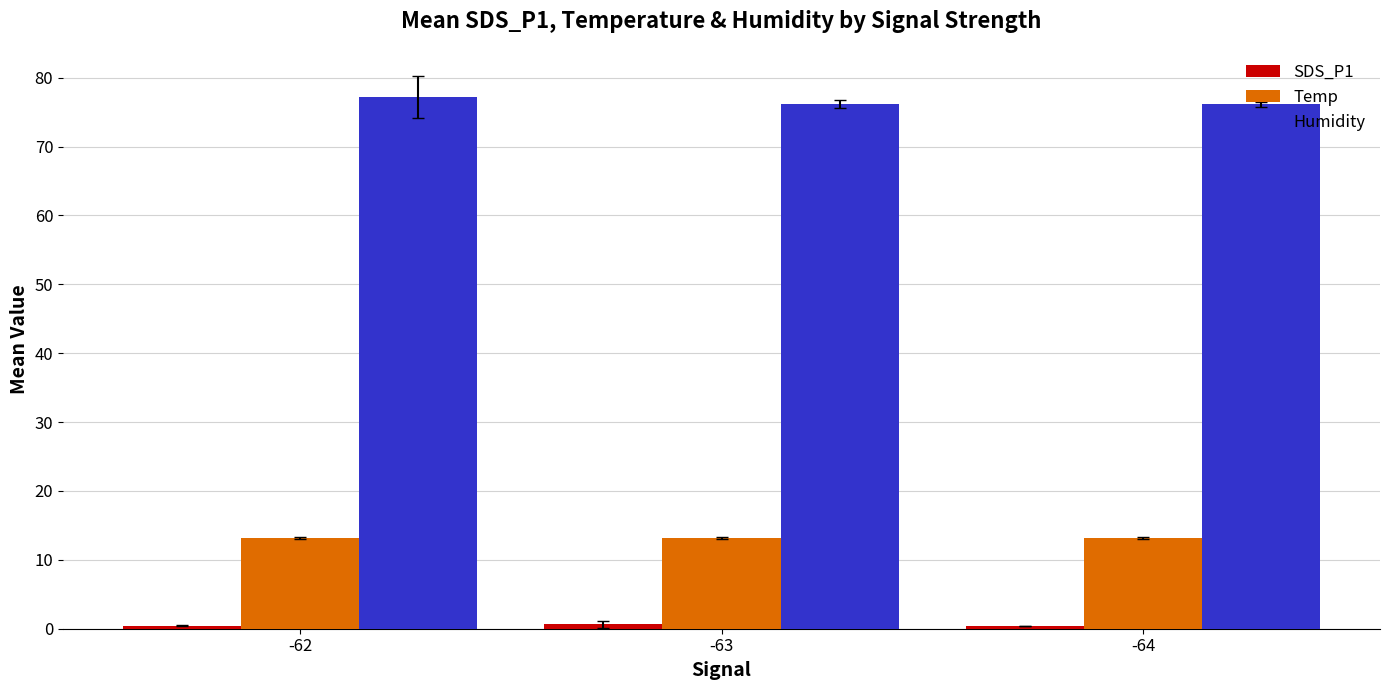

What is the average value of the Humidity series?

76.5